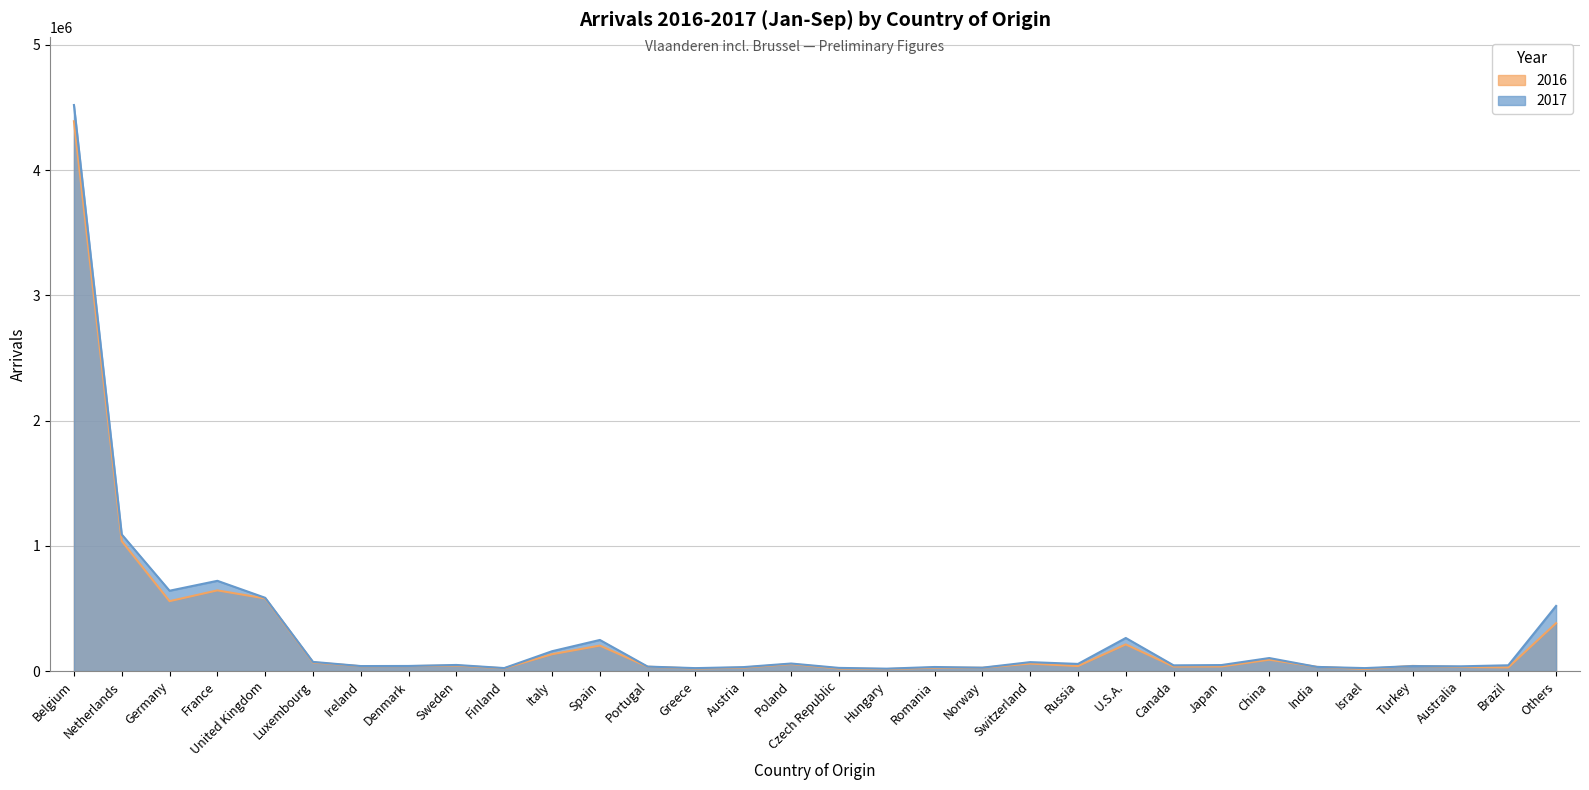

At how many categories does at least one series exceed 3987936?

1